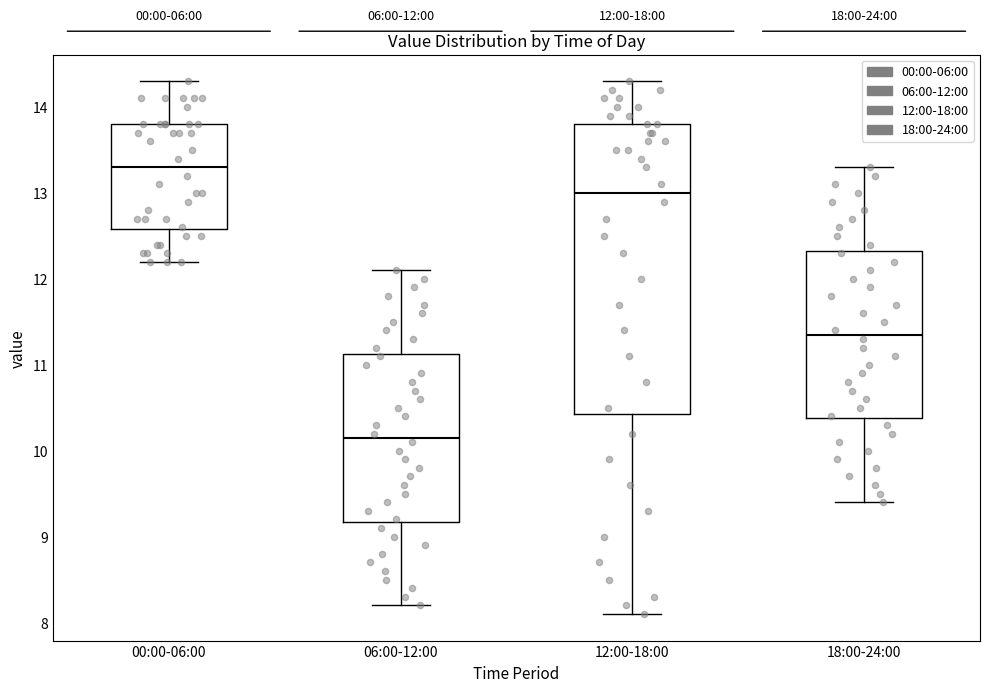

Which box is the tallest, from its lower edge to its upper edge?

12:00-18:00